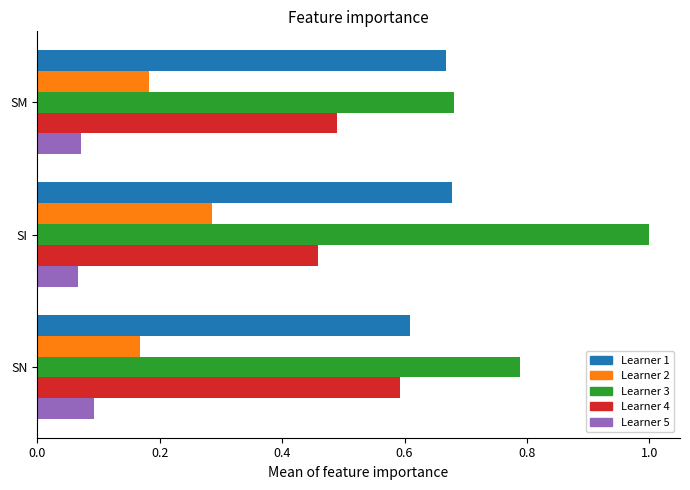

What is the difference between the highest and lowest values at SM?

0.6